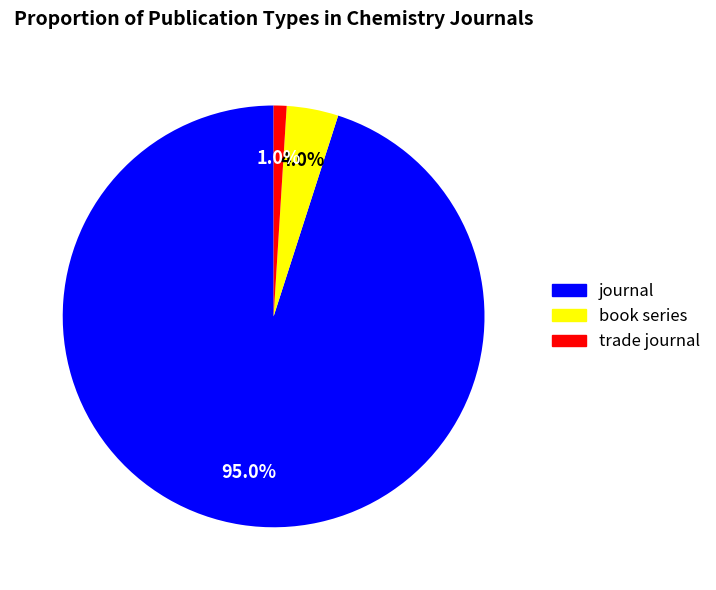

Between journal and trade journal, which is larger?

journal